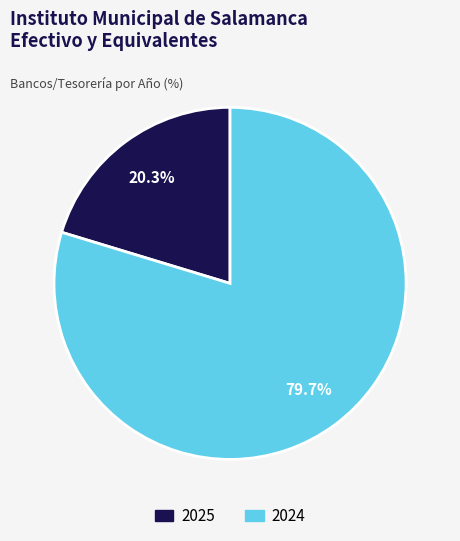

Rank the categories by value from lowest to highest.

2025, 2024